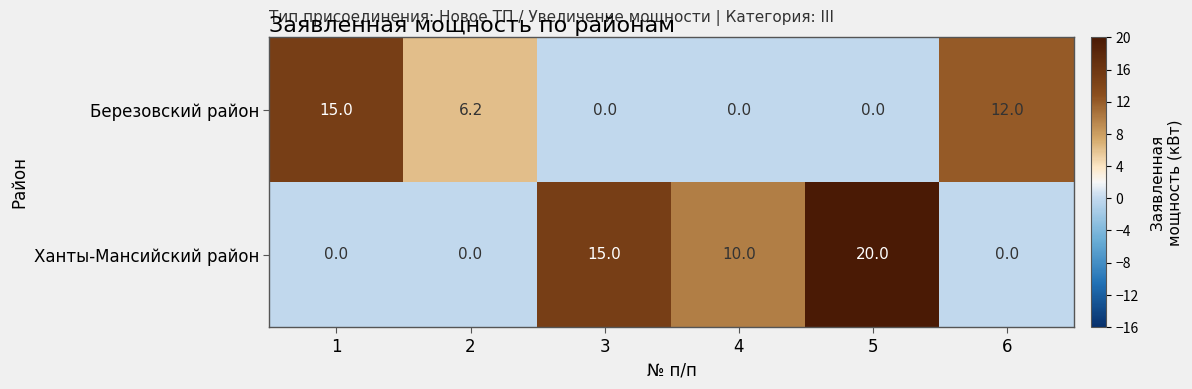

Is it true that Березовский район equals 5.0 at 4?

False